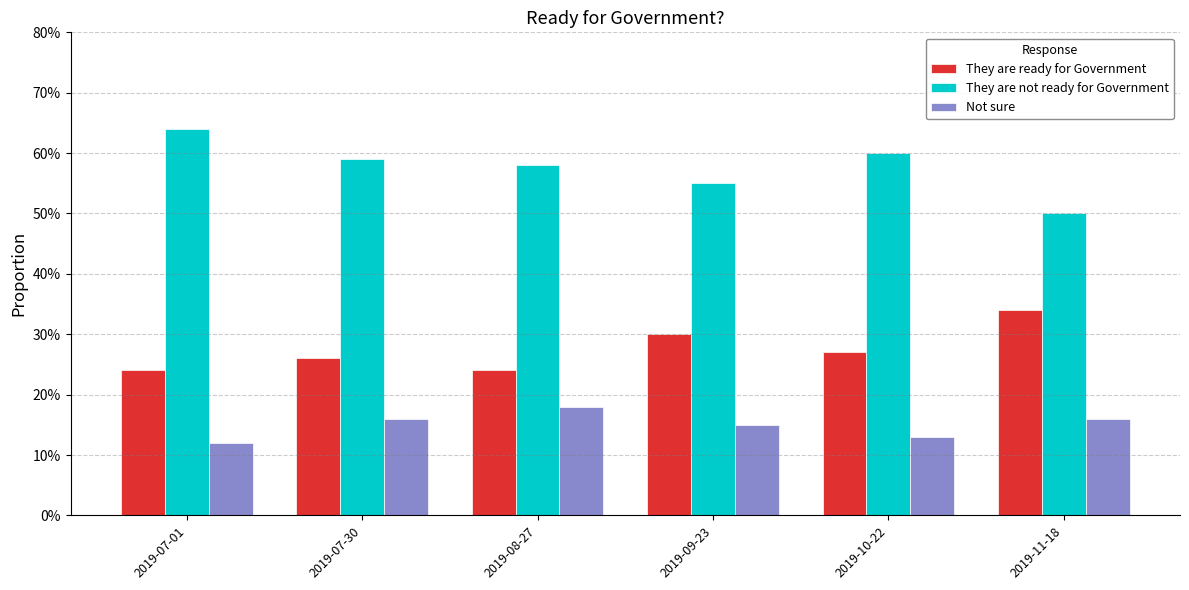

Which category has the lowest value across all series?

2019-07-01